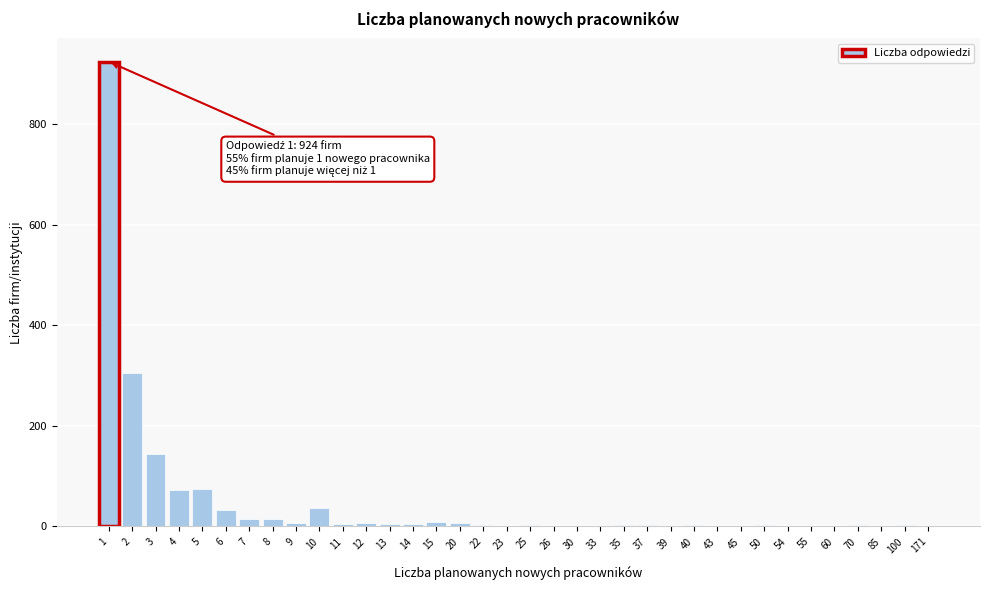

What is the greatest value displayed?

924